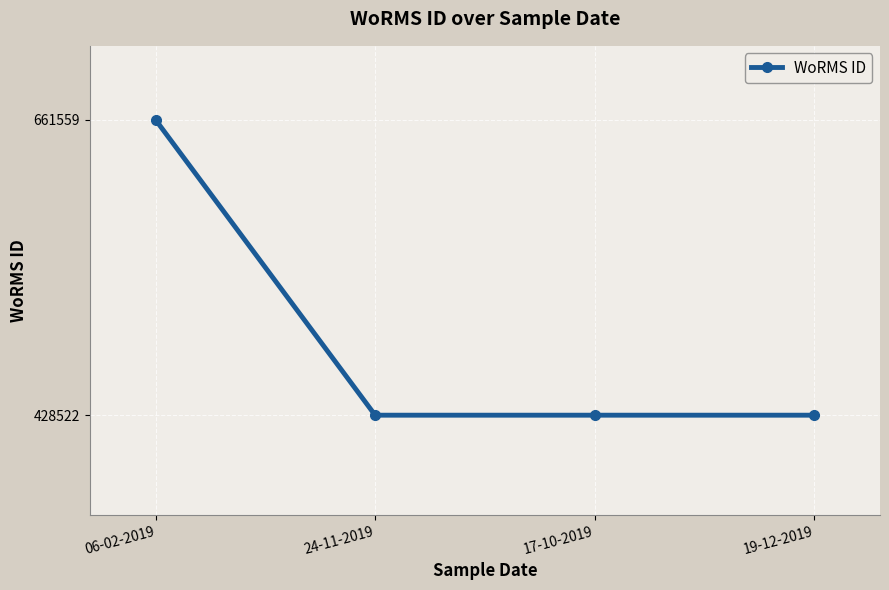

What is the label of the 3rd point from the right?

24-11-2019